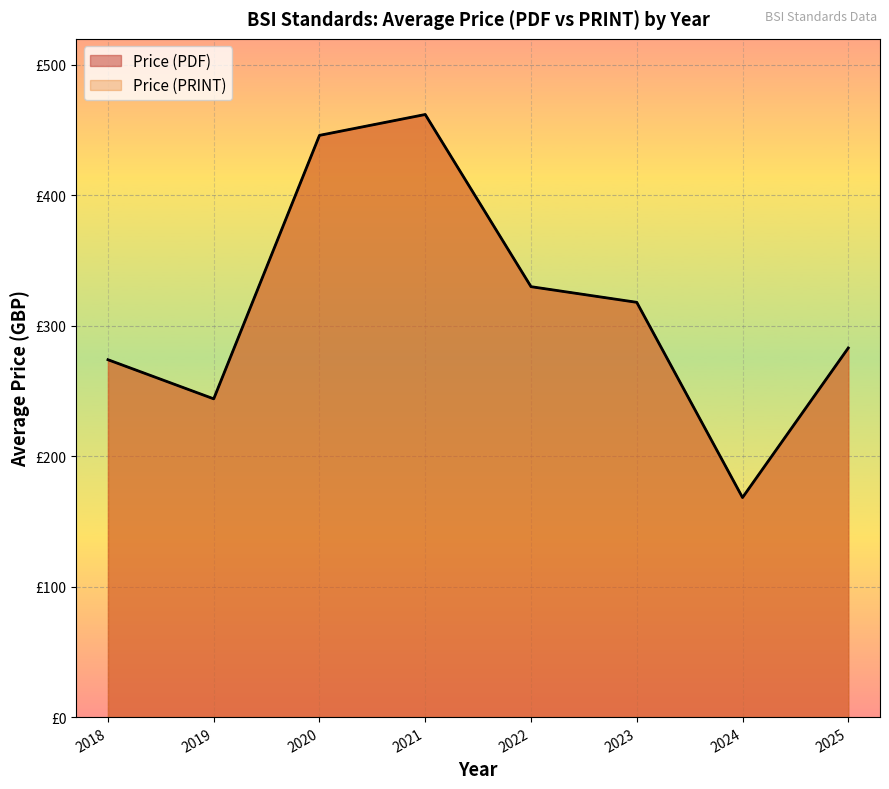

True or false: Price (PDF) has a value of 102 at 2025.

False